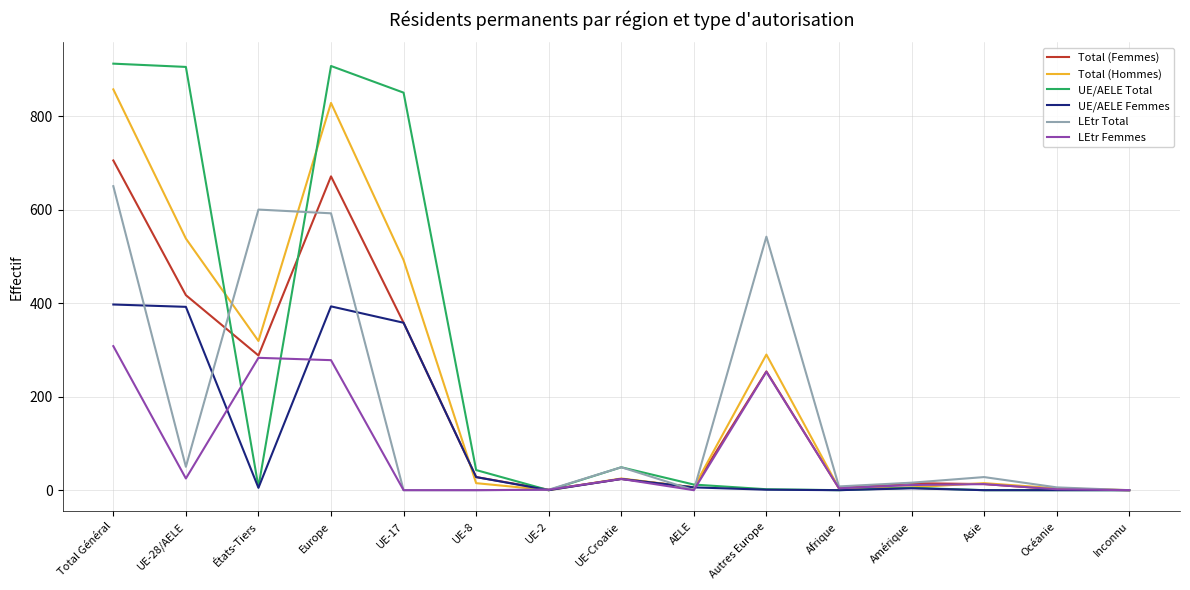

The UE/AELE Total series shows 0 at Inconnu. True or false?

True